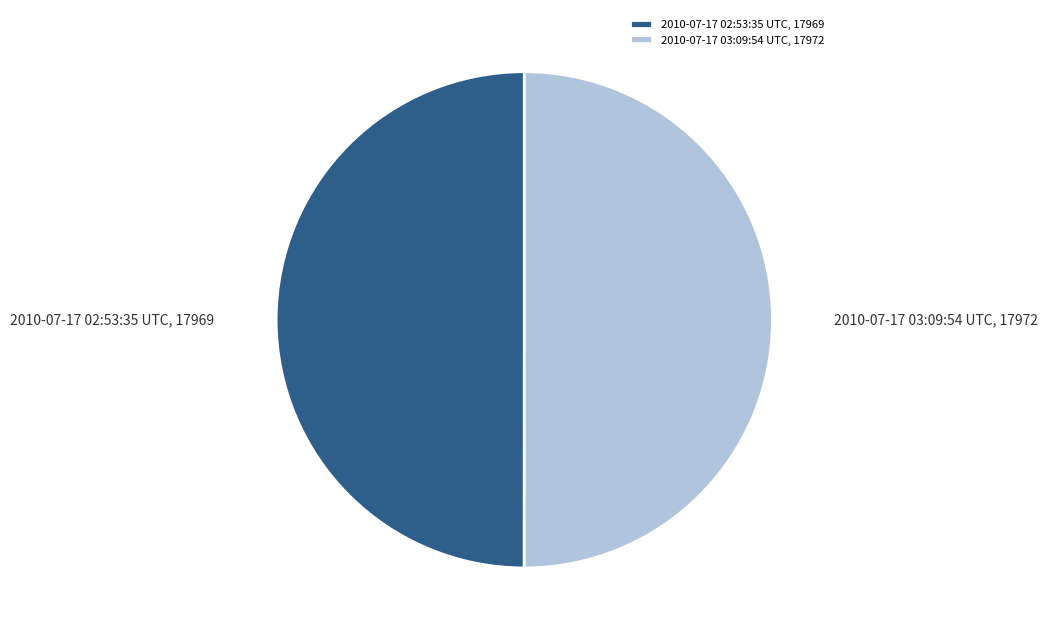

Is the sum of 2010-07-17 03:09:54 UTC and 2010-07-17 02:53:35 UTC greater than half?

Yes